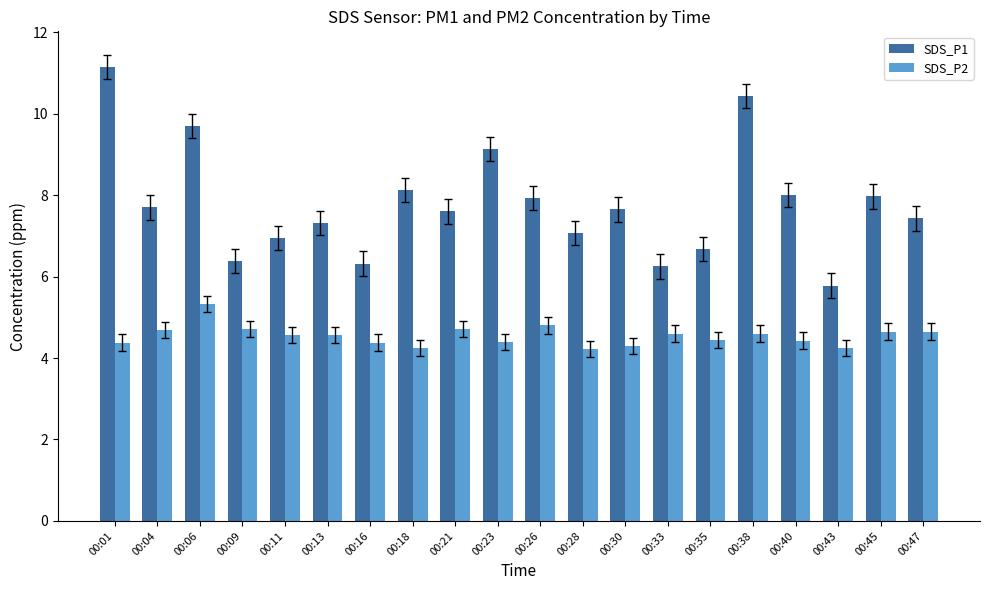

What is the lowest value of the SDS_P1 series?

5.8